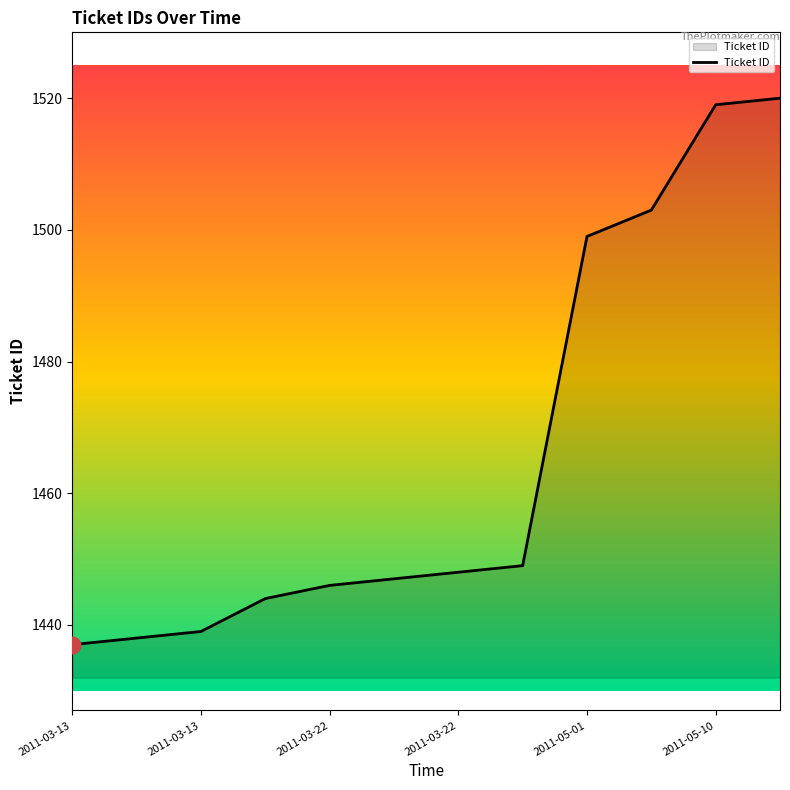

What is the difference between the maximum and minimum values?

83